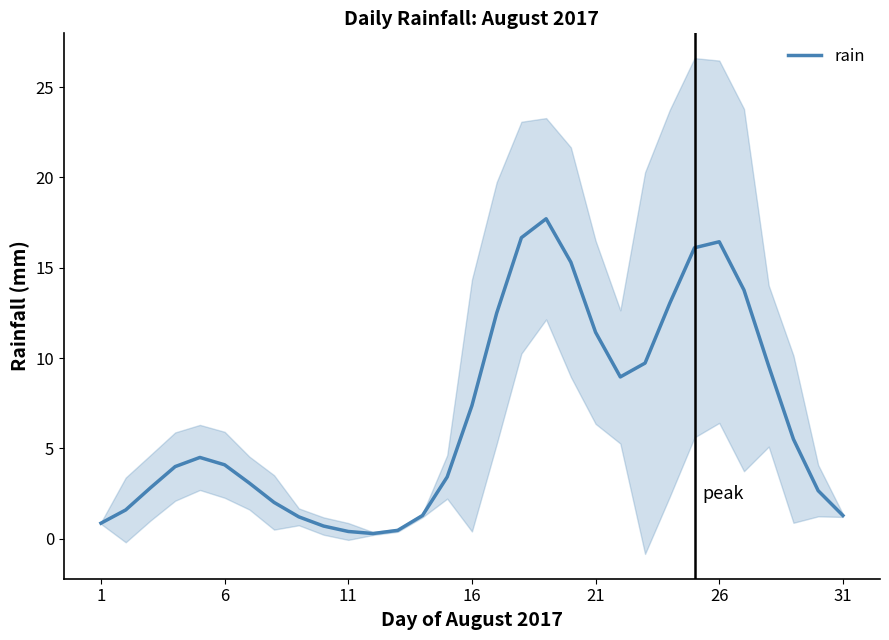

Reading left to right, list all the values displayed in this chart.

0.9	1.6	2.8	4.0	4.5	4.1	3.1	2.0	1.2	0.7	0.4	0.3	0.5	1.3	3.4	7.4	12.5	16.7	17.7	15.3	11.4	9.0	9.7	13.0	16.1	16.4	13.8	9.6	5.5	2.7	1.3